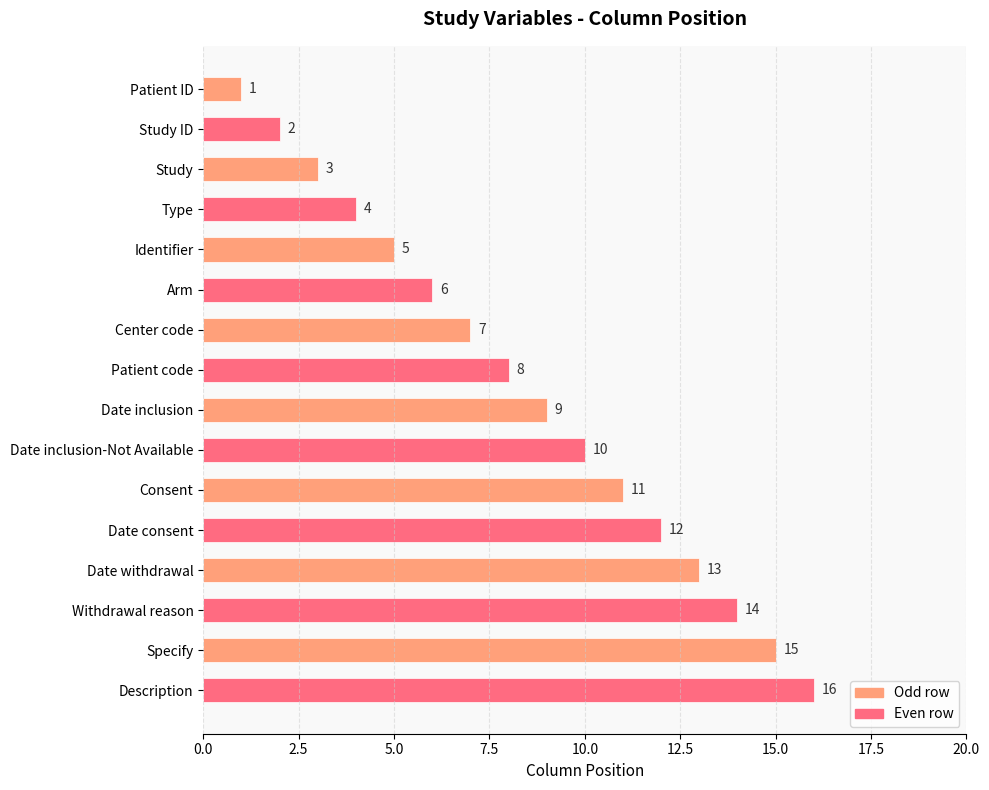

At which category does the chart reach its peak across all series?

Description